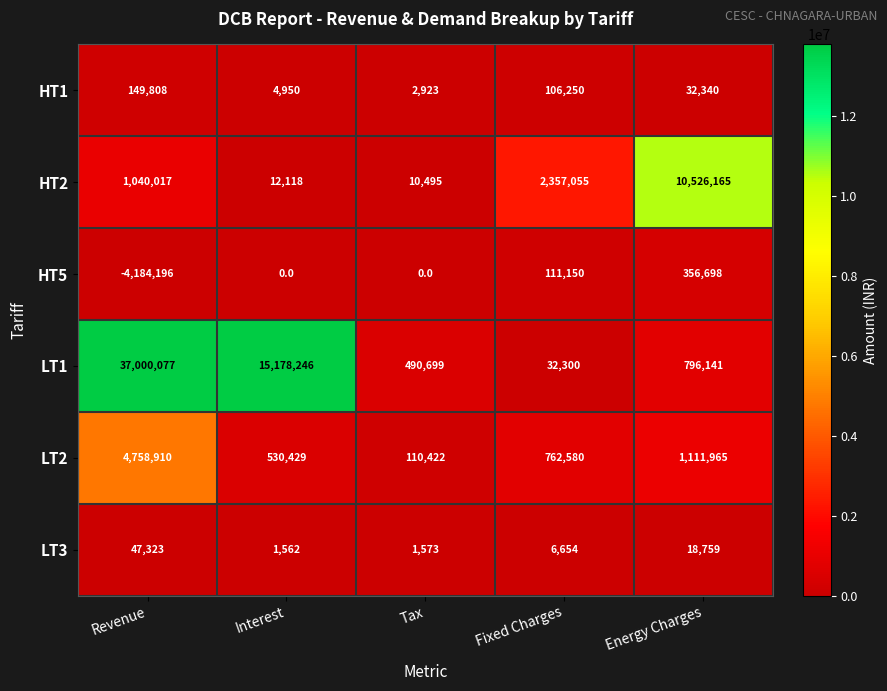

Reading left to right, extract all data points from this chart.

HT1: 149808	4950	2923	106250	32340
HT2: 1040017	12118	10495	2357055	10526165
HT5: -4184196	0	0	111150	356698
LT1: 37000077	15178246	490699	32300	796141
LT2: 4758910	530429	110422	762580	1111965
LT3: 47323	1562	1573	6654	18759